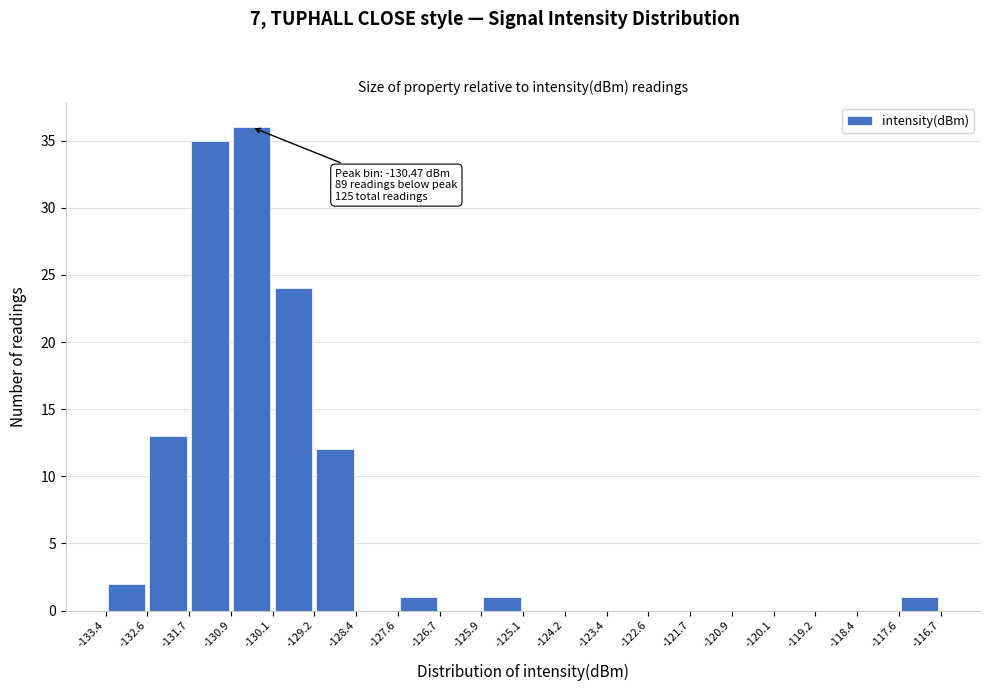

Which range on the x-axis has the tallest bar?

-130.9 to -130.1